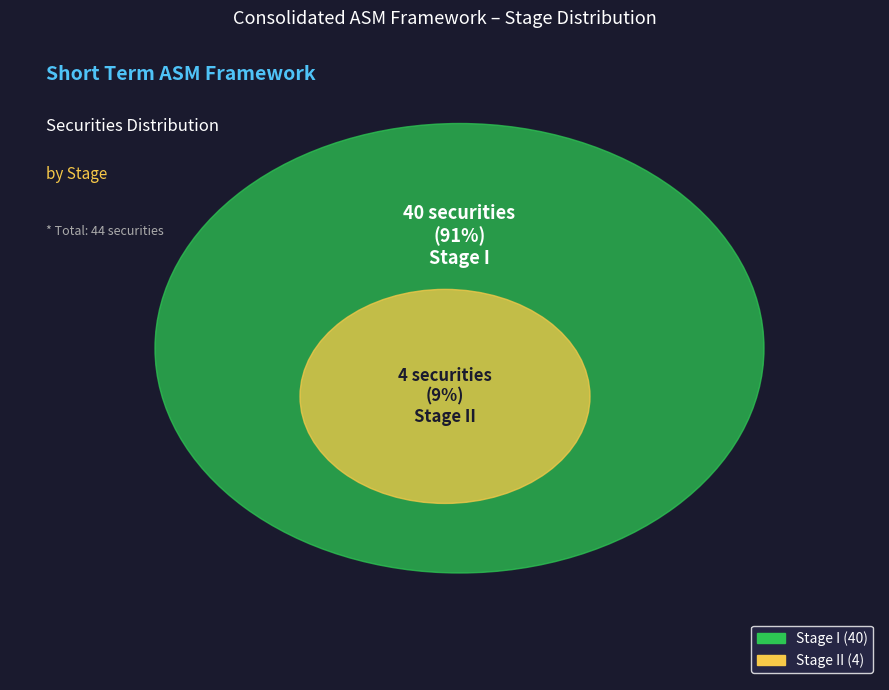

Combined, do Stage I and Stage II account for over 50%?

Yes